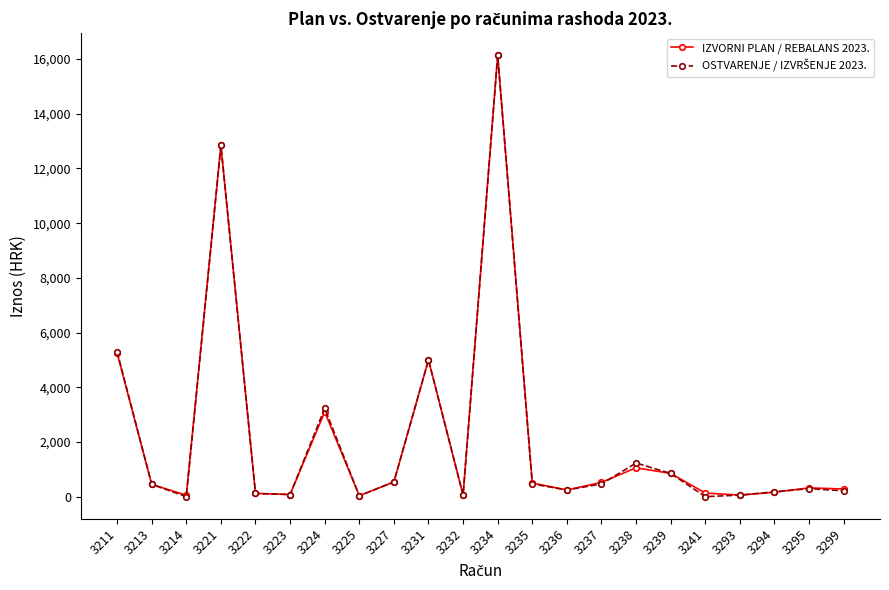

What is the value of the IZVORNI PLAN / REBALANS 2023. point at the 9th from the left?

537.5